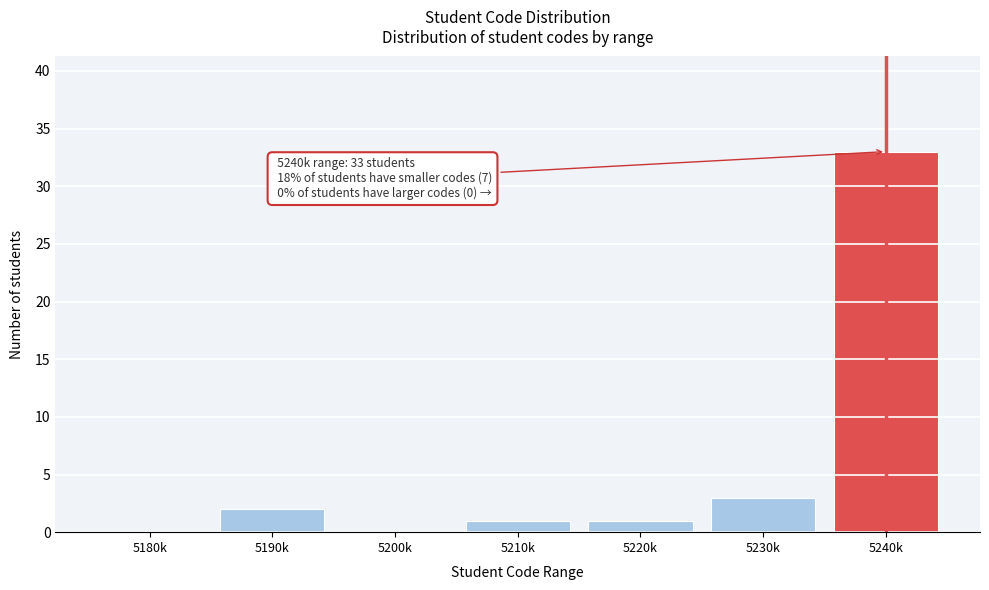

Reading left to right, what are all the values shown in this chart?

5180k=0	5190k=2	5200k=0	5210k=1	5220k=1	5230k=3	5240k=33